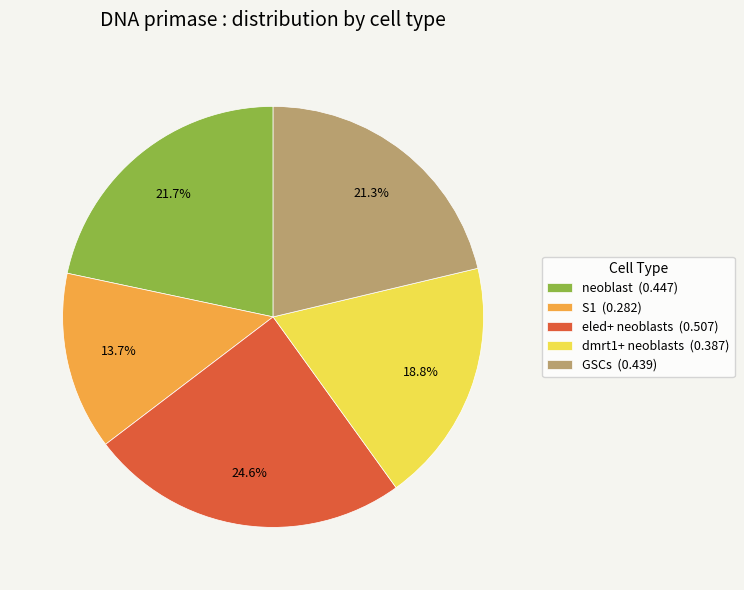

Is there a majority slice in this chart?

No